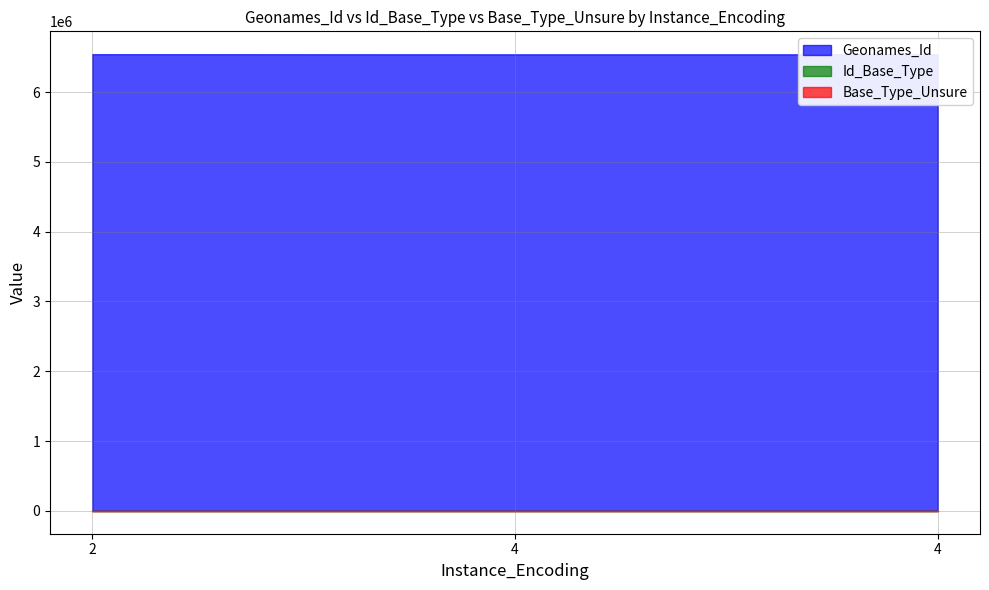

Which category has the lowest value in the Base_Type_Unsure series?

2